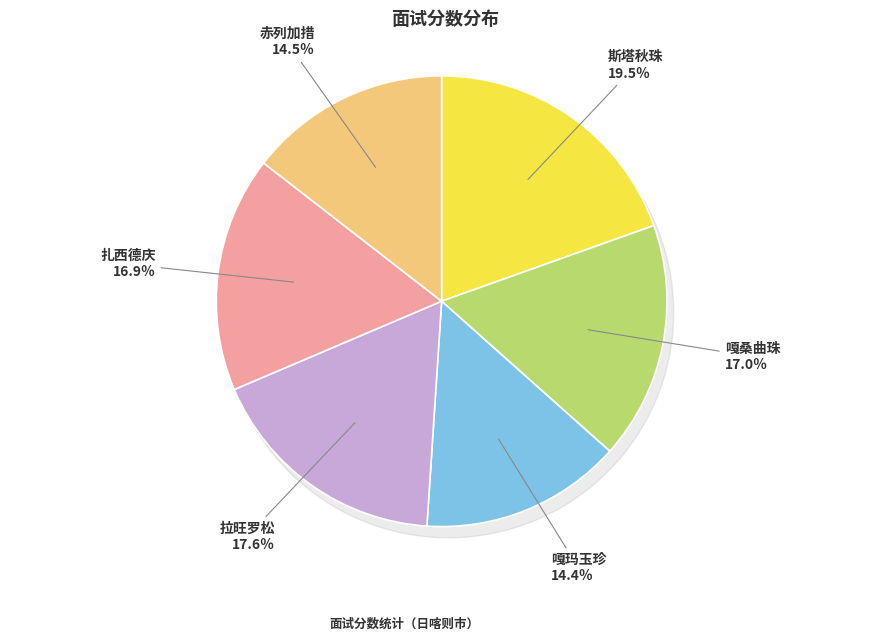

Which slice is the largest?

斯塔秋珠